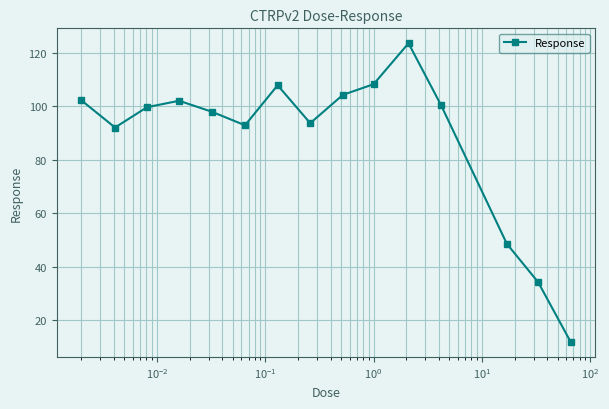

How many points are higher than both their immediate neighbors (excluding endpoints)?

3